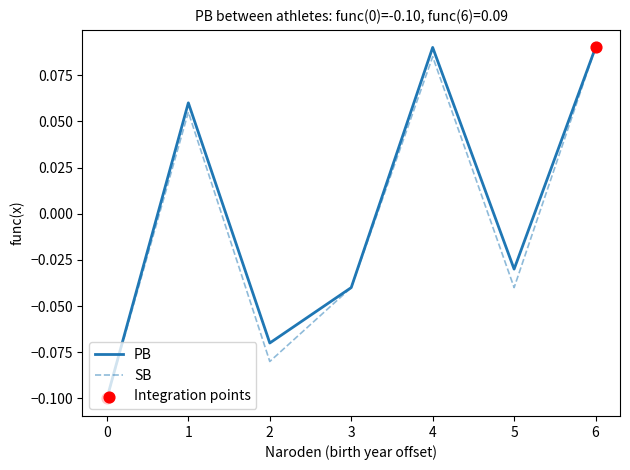

Where is PB nearest to the value 0?

5